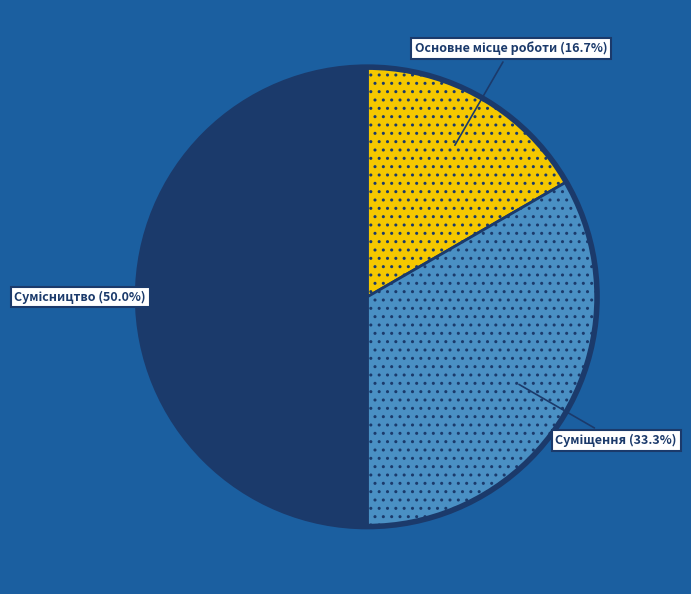

Combined, do Суміщення and Основне місце роботи account for over 50%?

No